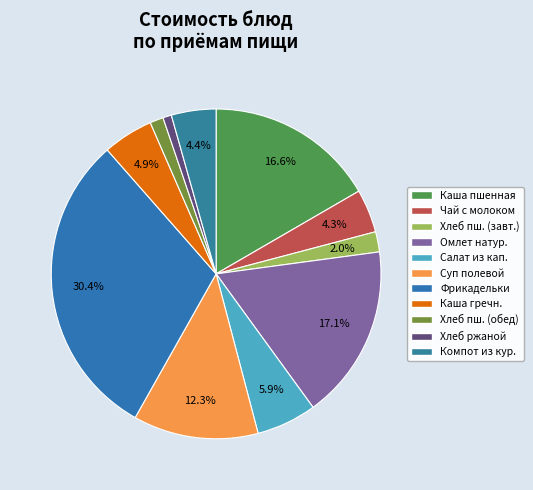

Count the number of slices in the pie.

11